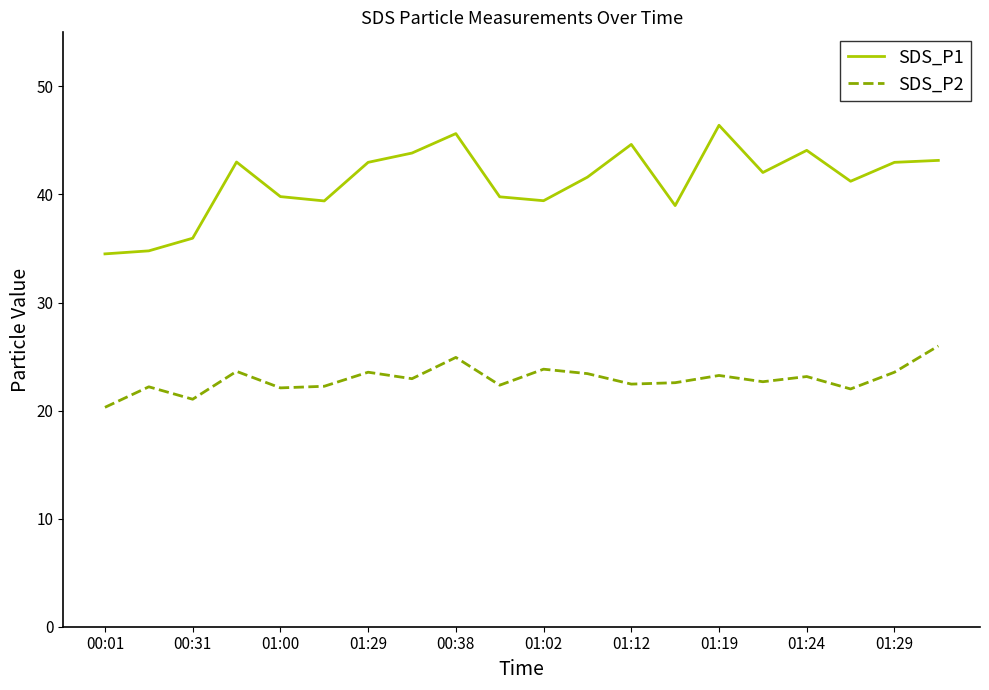

Which series has the largest total across all categories?

SDS_P1